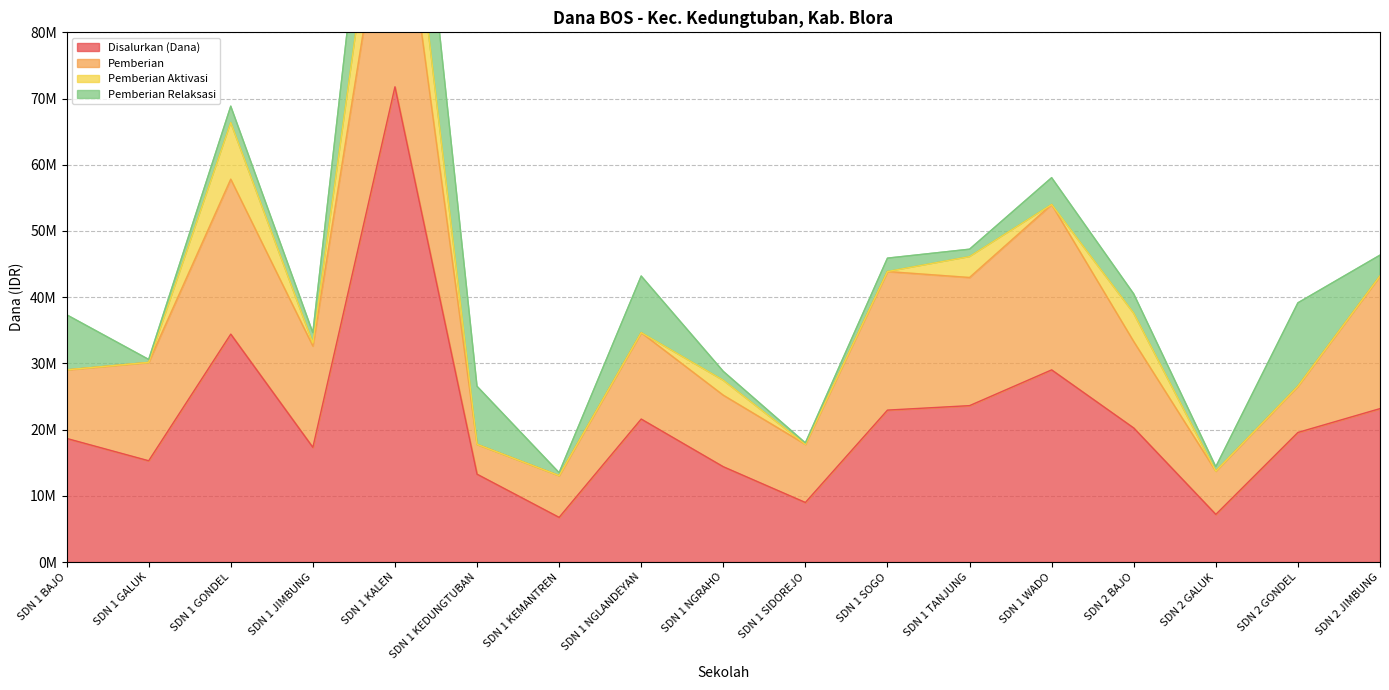

What is the difference between the maximum and minimum values in the Pemberian Relaksasi series?

20475000